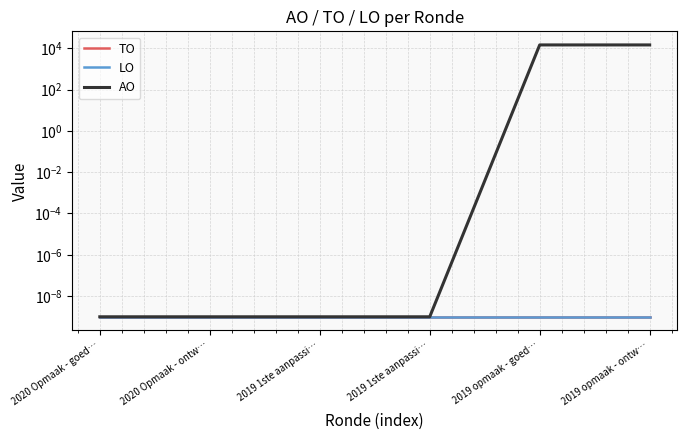

Does the chart have visible grid lines?

Yes